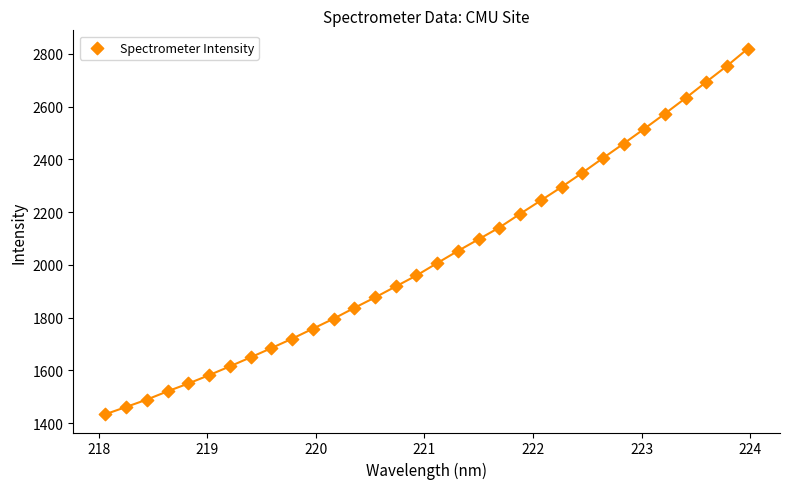

What is the range of X values (max minus min)?

5.9